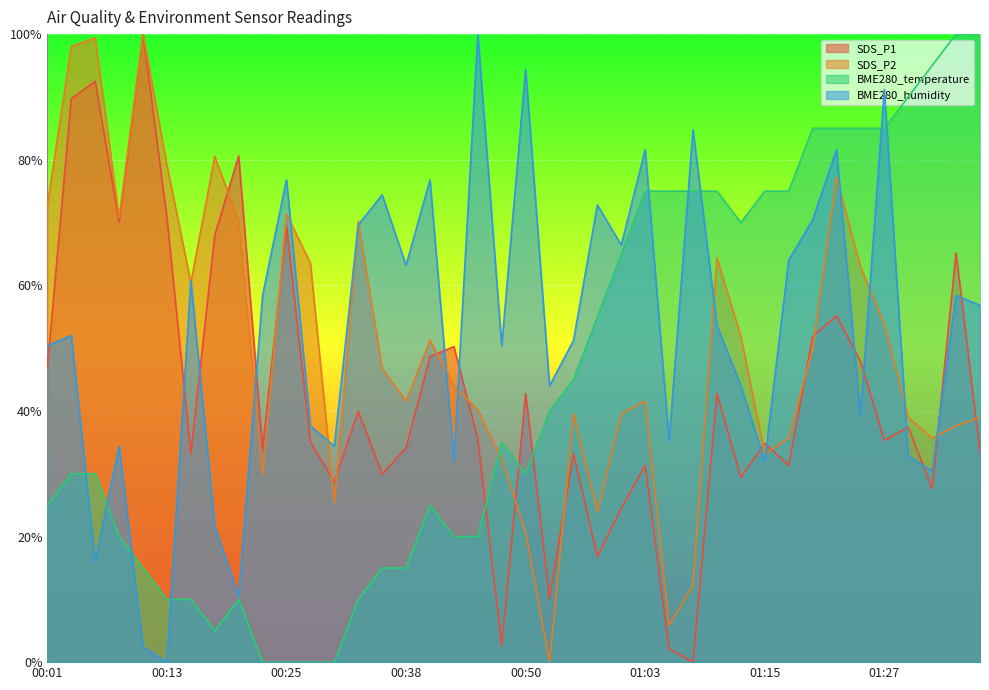

What is the label of the 31st point from the left?

01:15